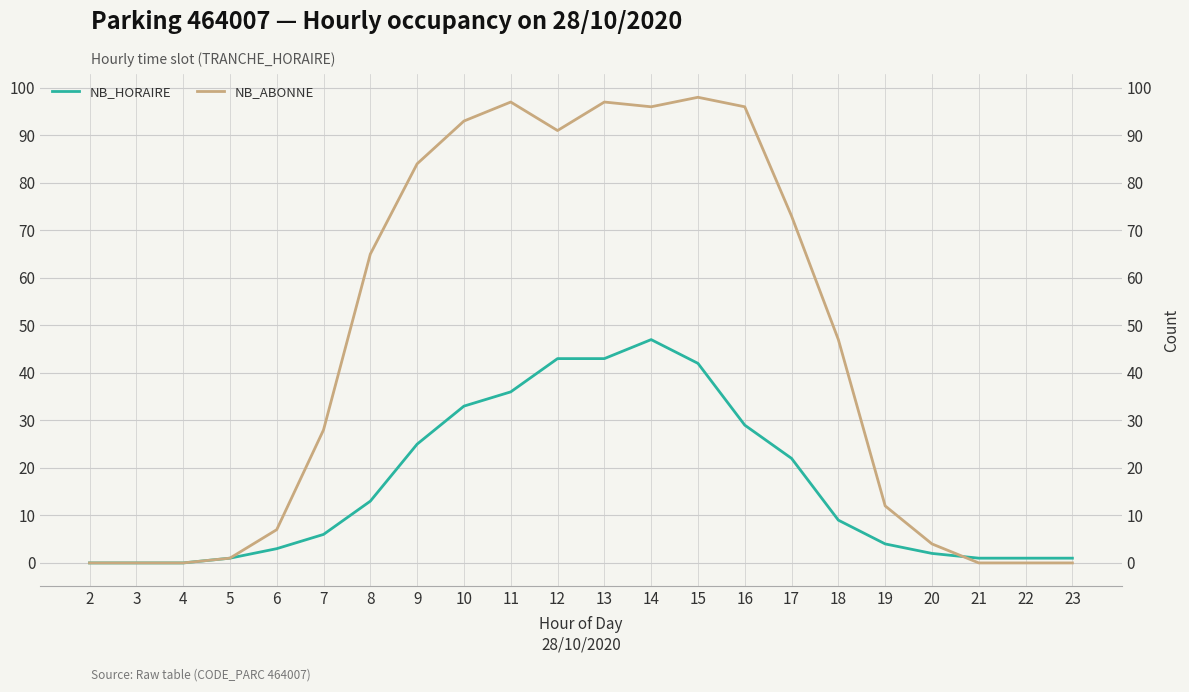

How many lines are shown in the chart?

2